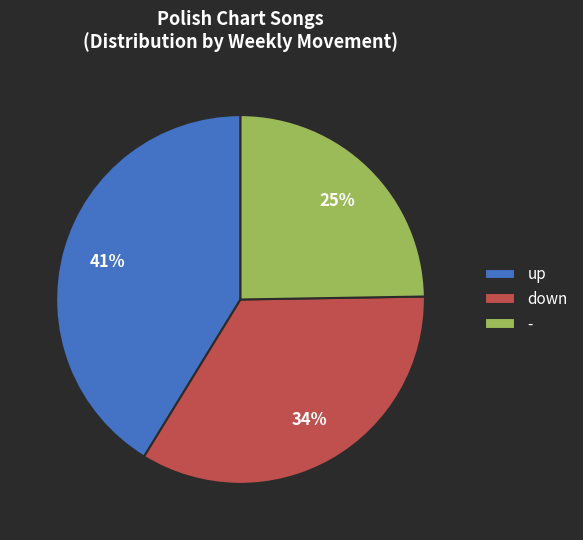

What percentage is the up slice, to the nearest percent?

41%